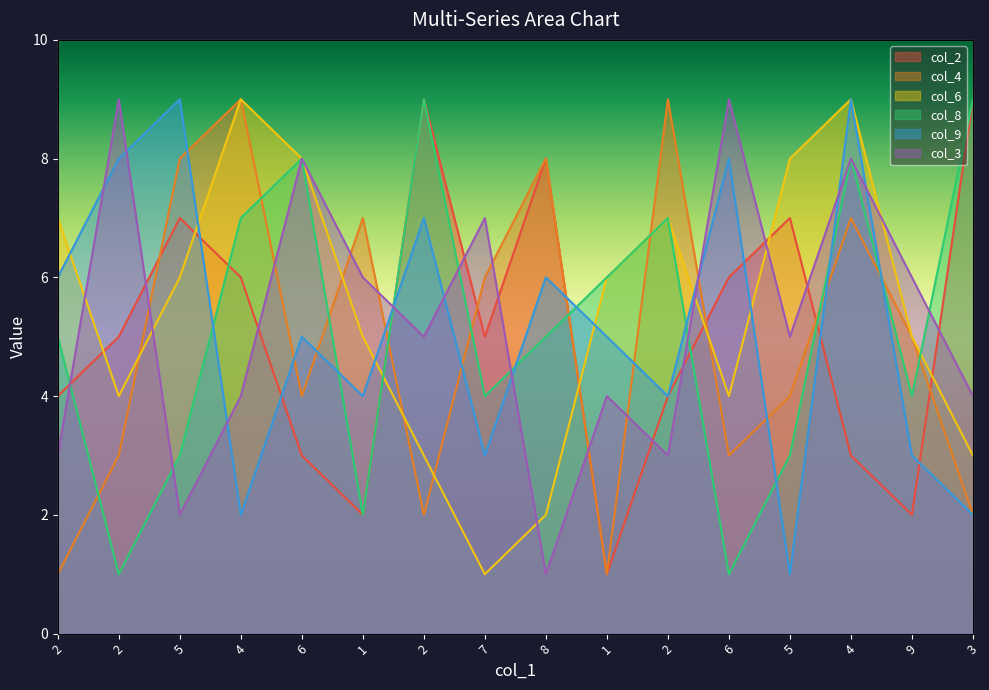

How many values in the col_3 series exceed 5?

7